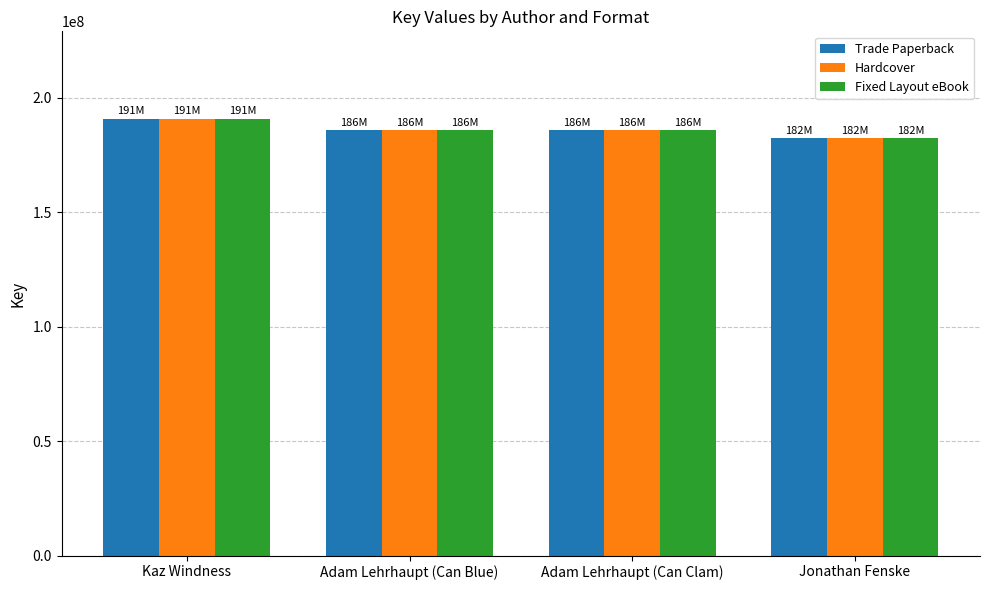

What is the value of the Hardcover bar at the 4th from the left?

182370118